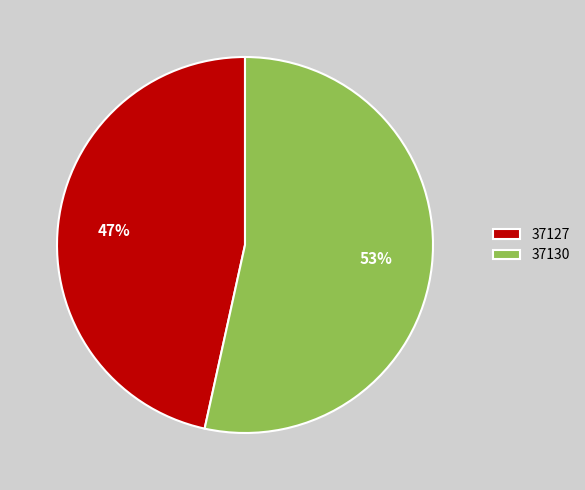

How many segments does this pie chart have?

2